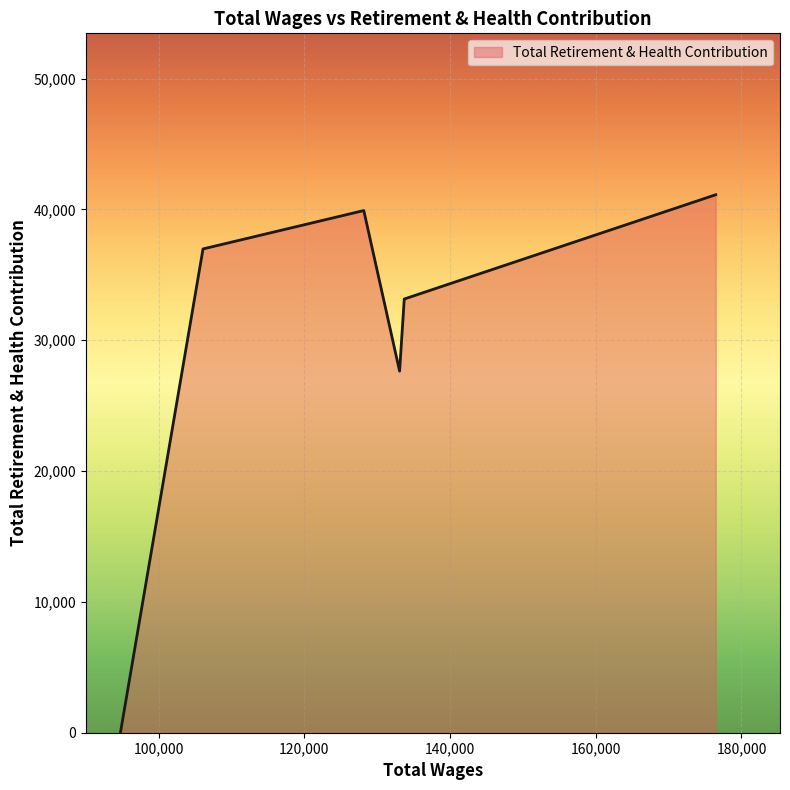

What is the difference between the maximum and minimum values?

41124